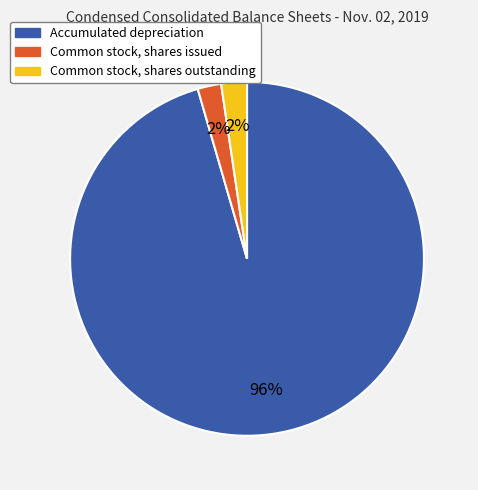

Which slice is the largest?

Accumulated depreciation